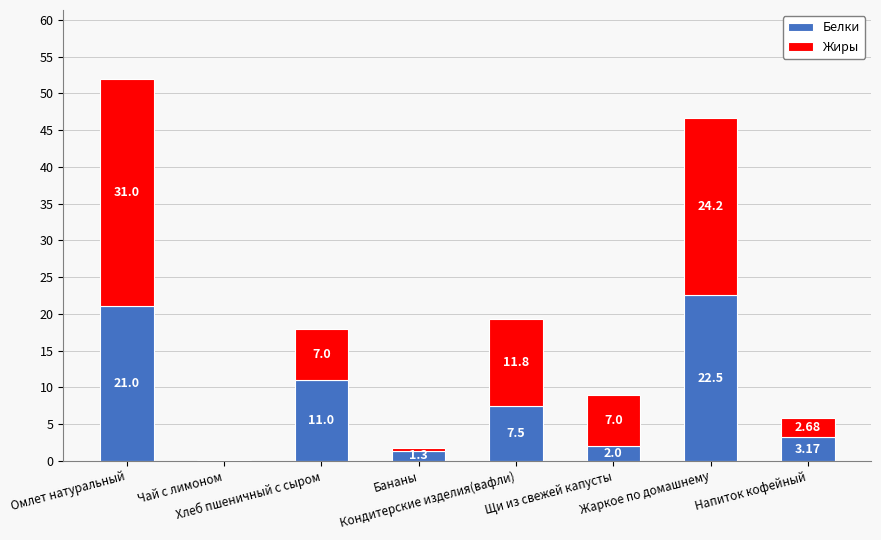

What is the sum of all Белки values?

68.6